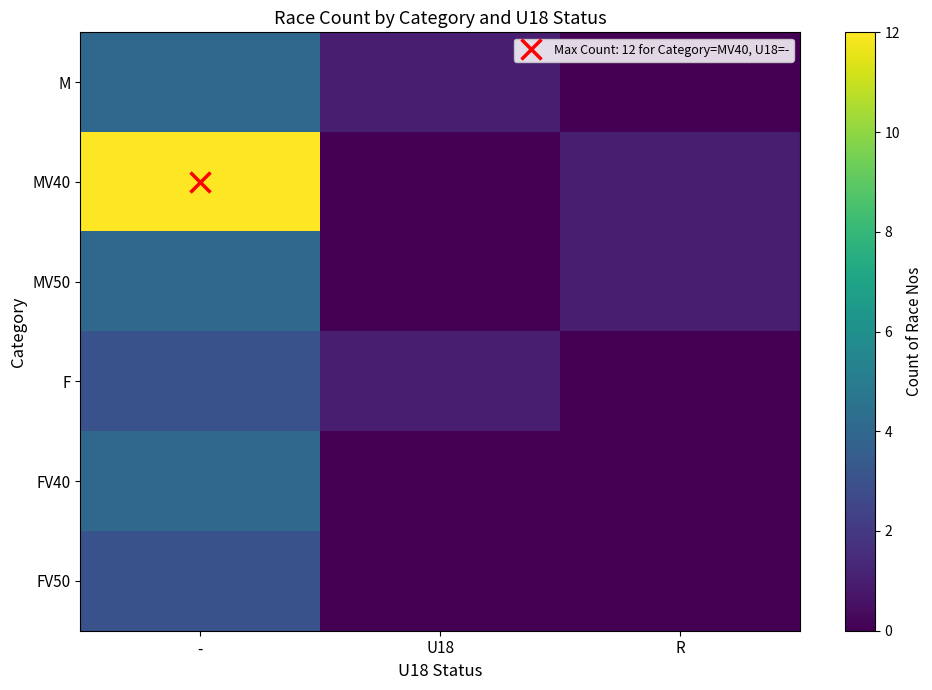

What is the maximum value shown in the chart?

12